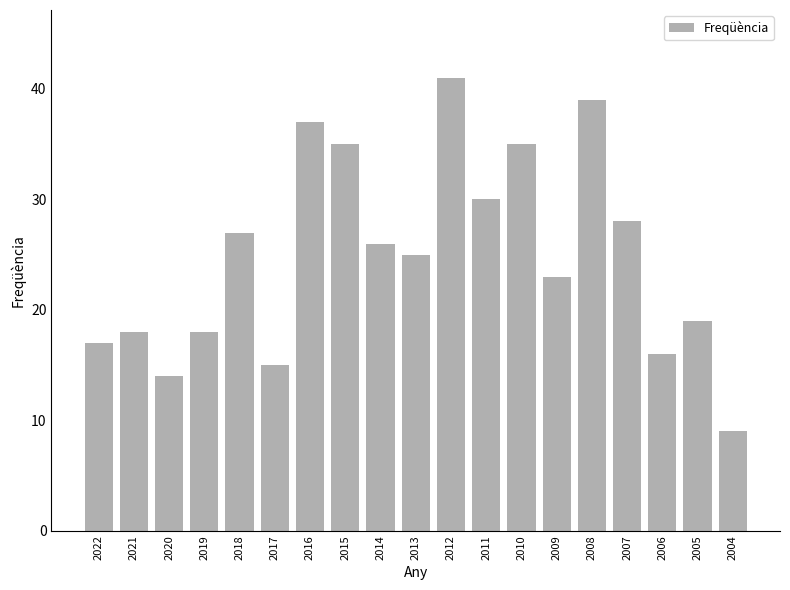

Are the bars grouped side by side (vs. stacked)?

No